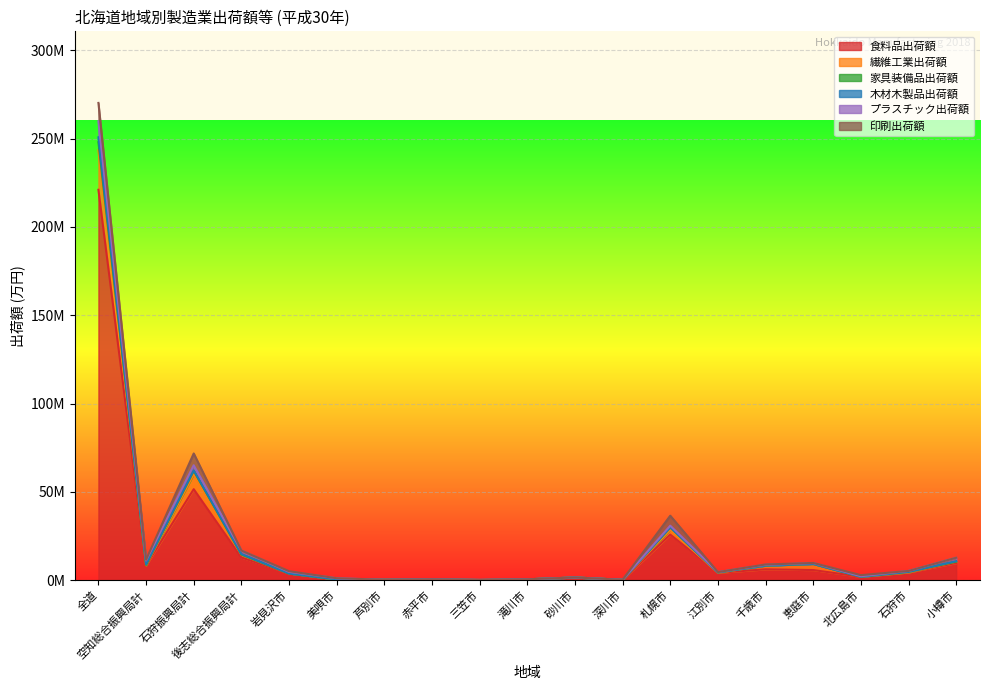

True or false: 食料品出荷額 has more than 2 points higher than both neighbors.

True